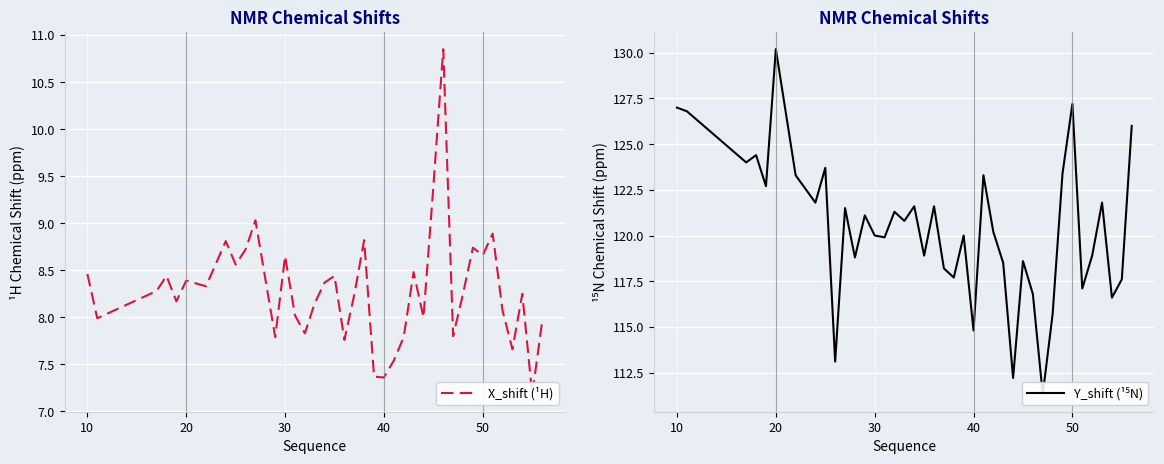

List the series in order of their peak value, lowest first.

X_shift (¹H), Y_shift (¹⁵N)